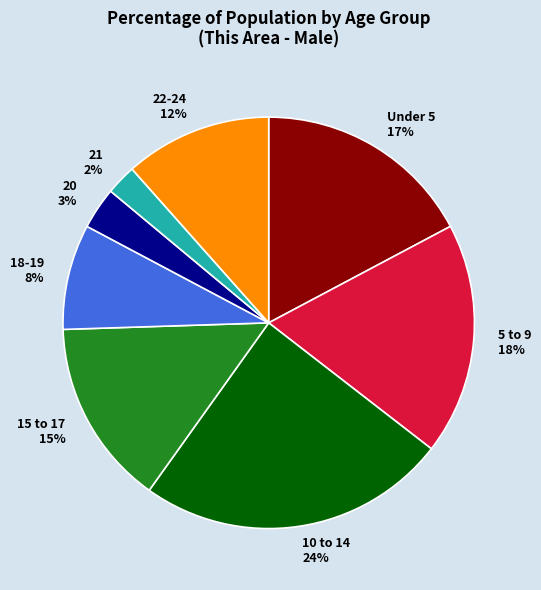

Is it true that 10 to 14 is 24% of the pie?

True